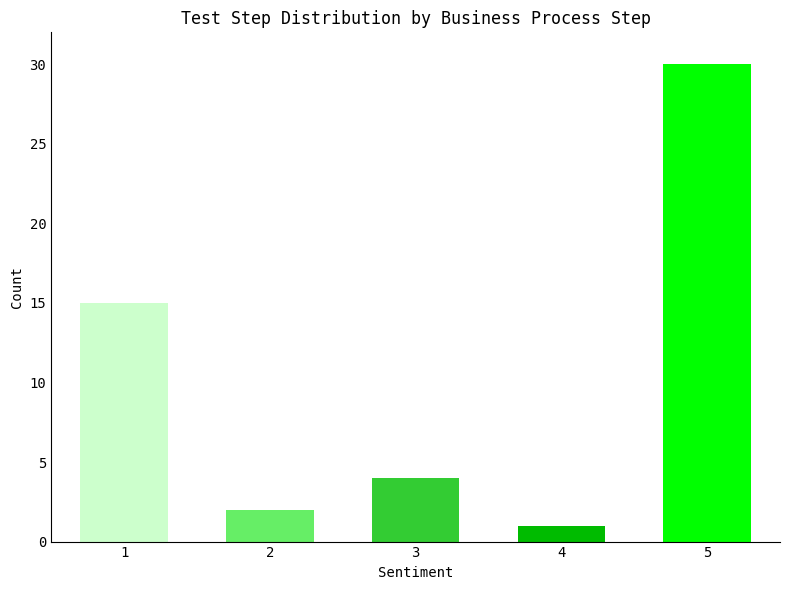

What is the value of the 1st bar from the left?

15